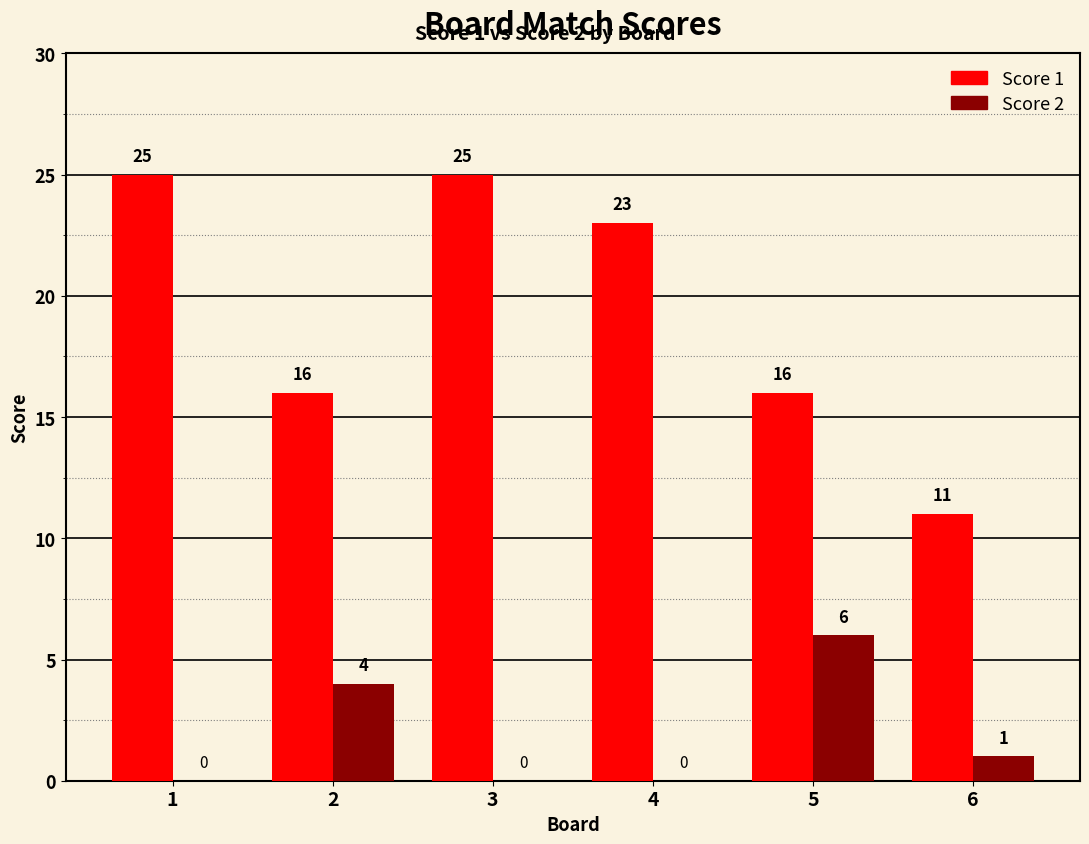

Does the chart contain stacked bars?

No